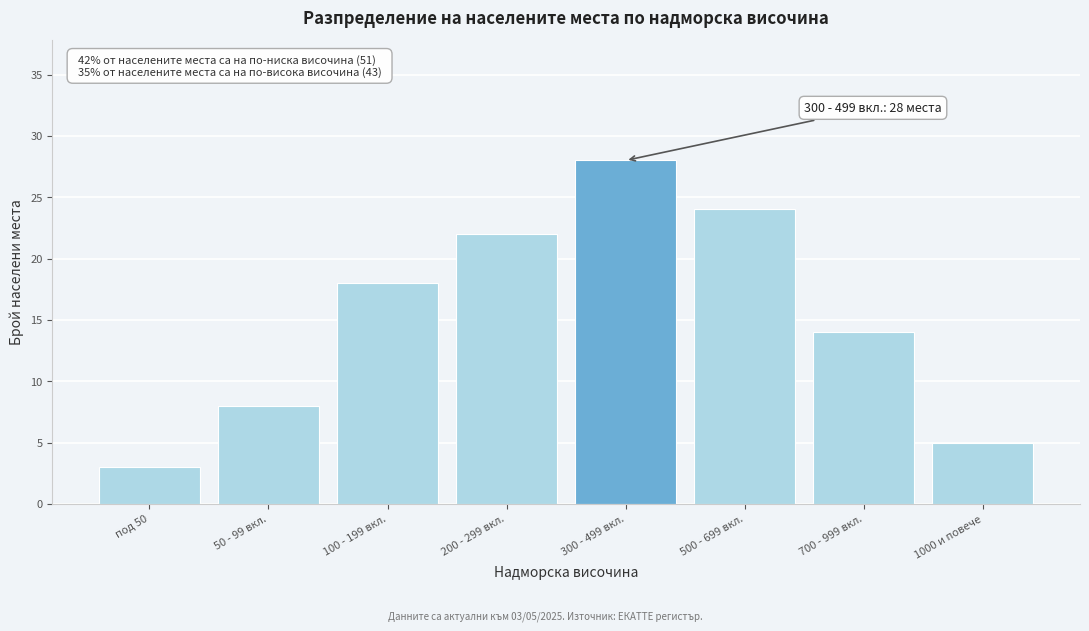

Reading left to right, transcribe all the data shown in this chart.

под 50=3	50 - 99 вкл.=8	100 - 199 вкл.=18	200 - 299 вкл.=22	300 - 499 вкл.=28	500 - 699 вкл.=24	700 - 999 вкл.=14	1000 и повече=5